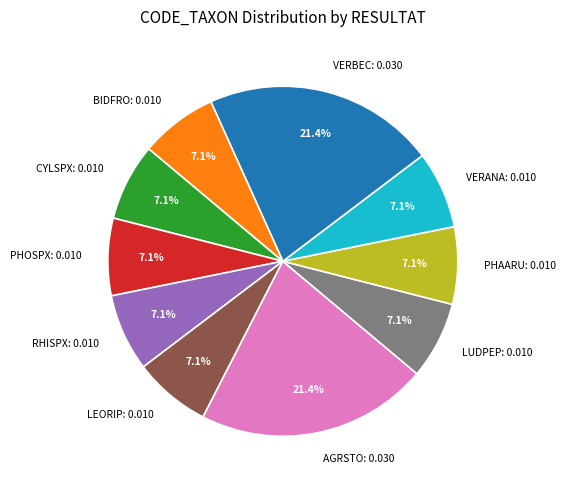

How much of the chart is everything except VERANA?

92.9%